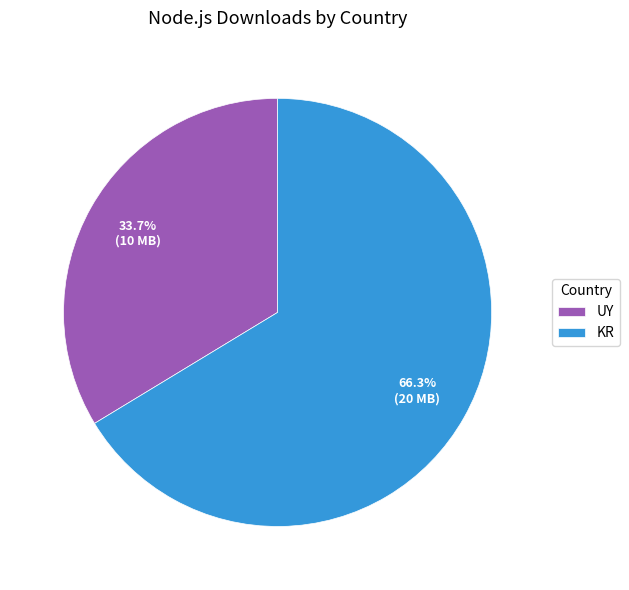

Count the number of slices in the pie.

2